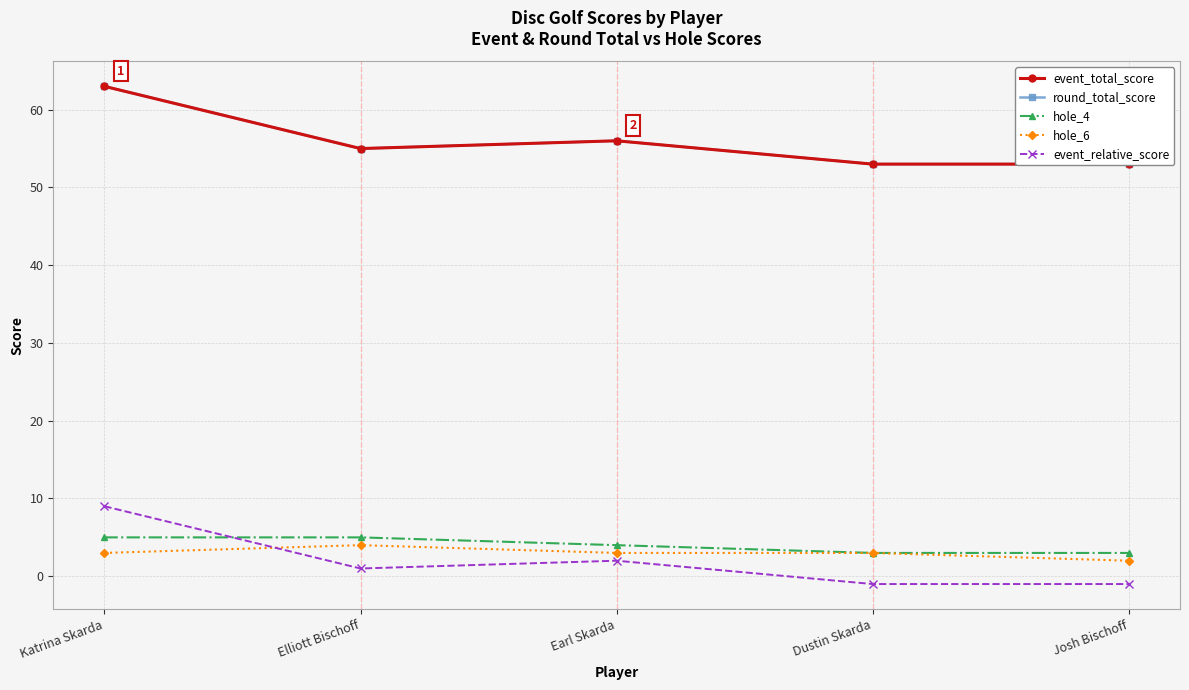

How many values in the hole_4 series exceed 4?

2